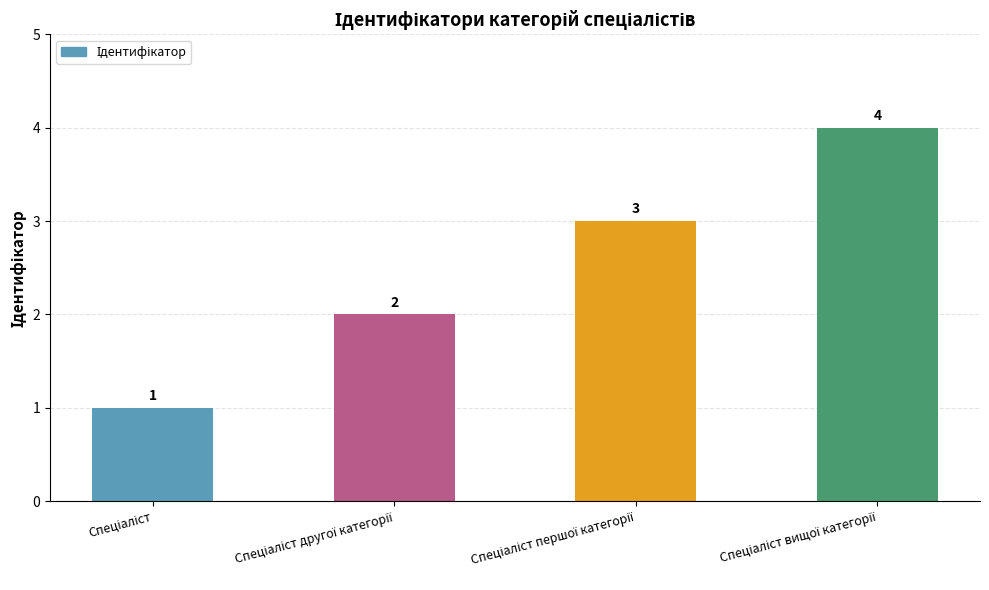

What is the sum of all values?

10